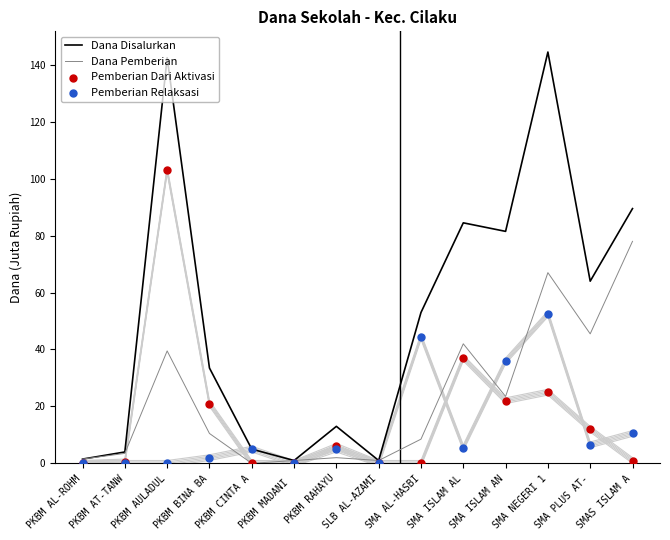

Which series has the largest Y range (max minus min)?

Dana Disalurkan